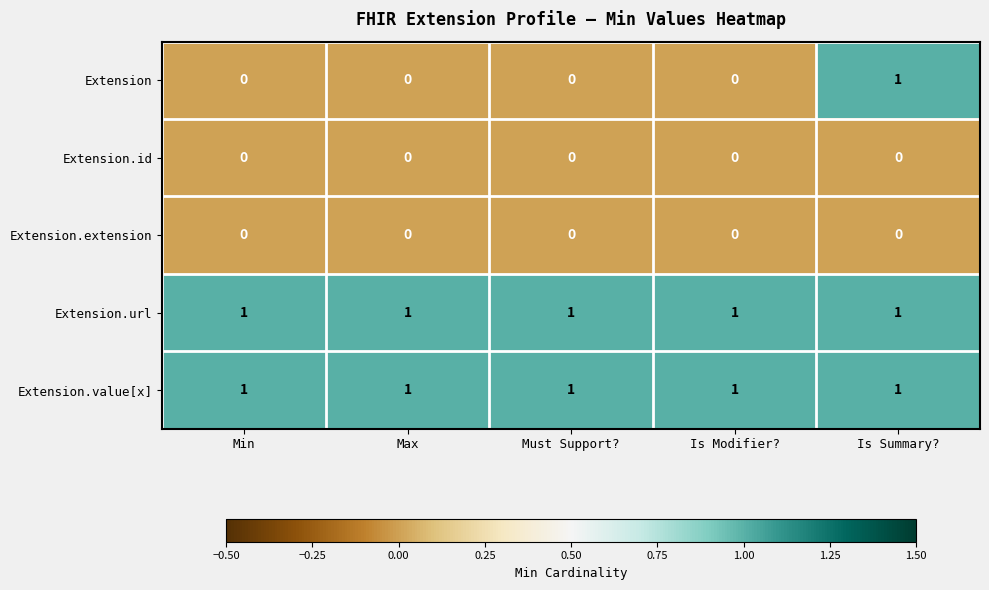

At how many categories does at least one series exceed 0?

5